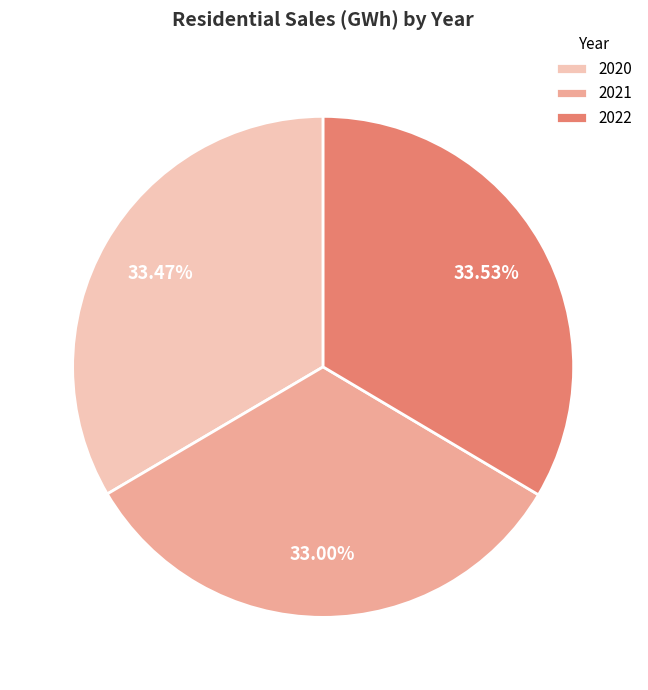

Do 2021 and 2022 together represent more than half of the pie?

Yes